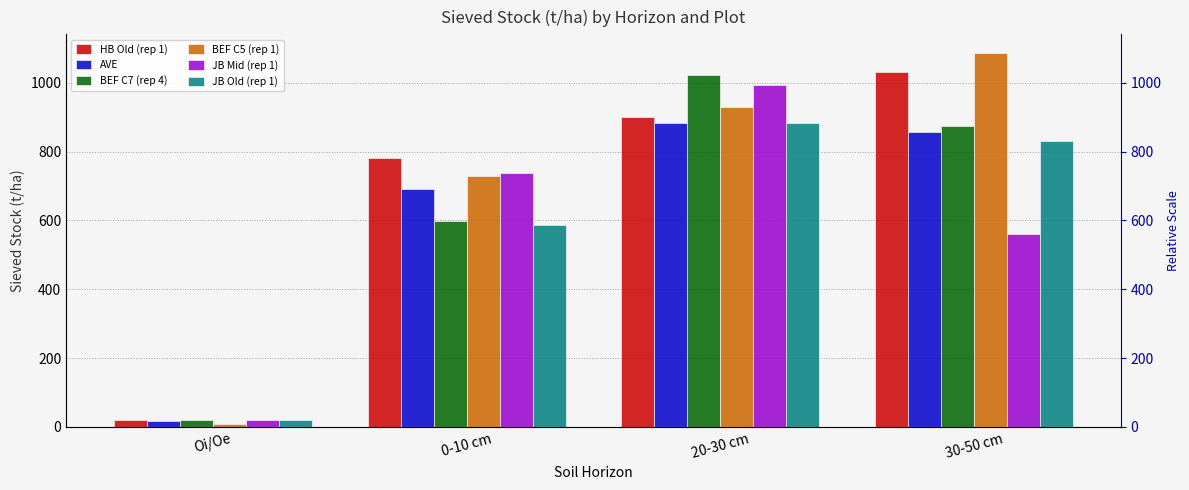

Rank the categories by AVE value from highest to lowest.

20-30 cm, 30-50 cm, 0-10 cm, Oi/Oe